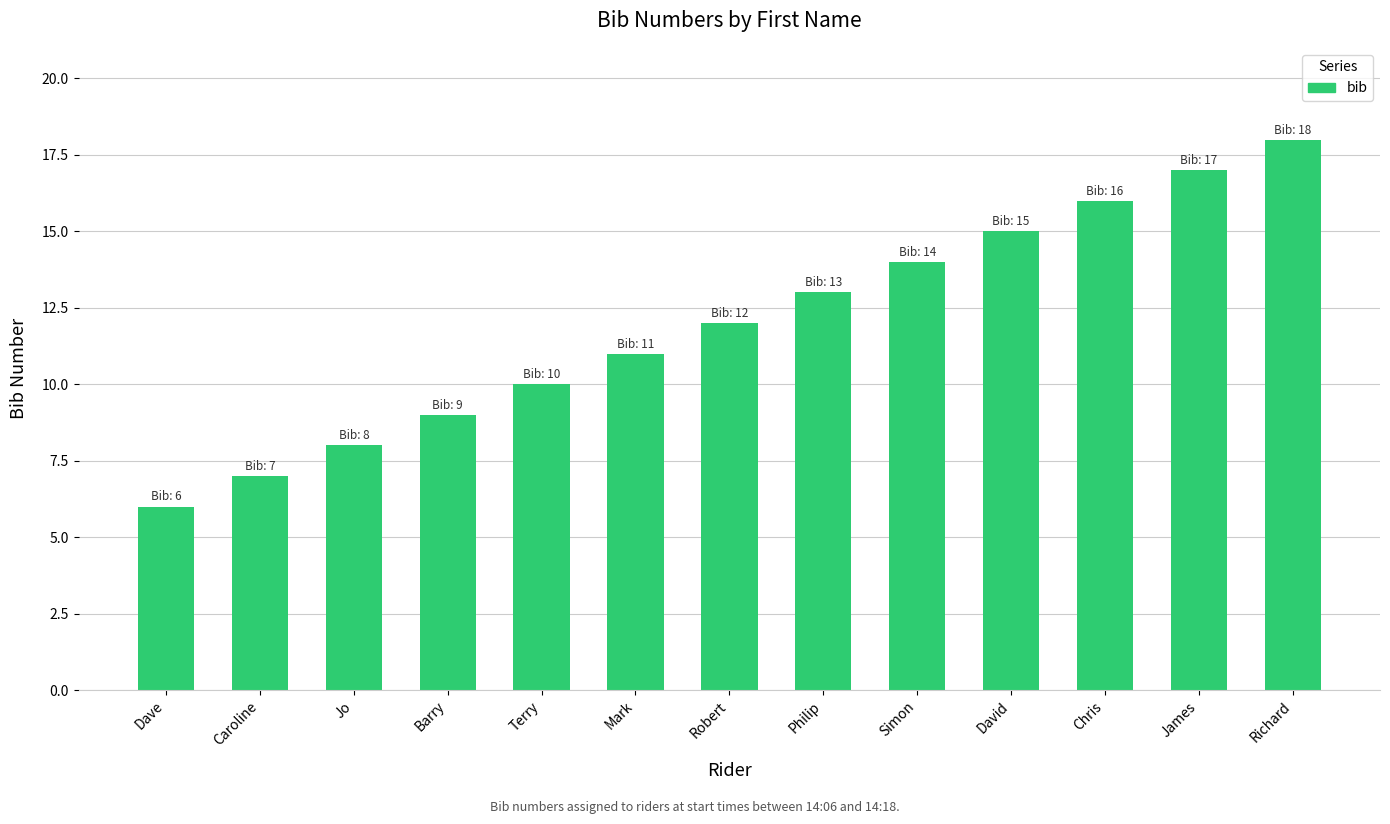

Is it true that the value at Terry is 6?

False